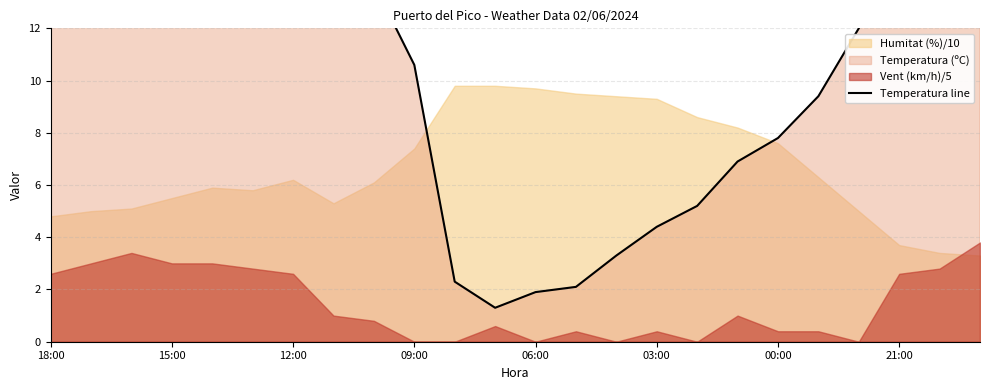

Where does the data first go above 13?

18:00